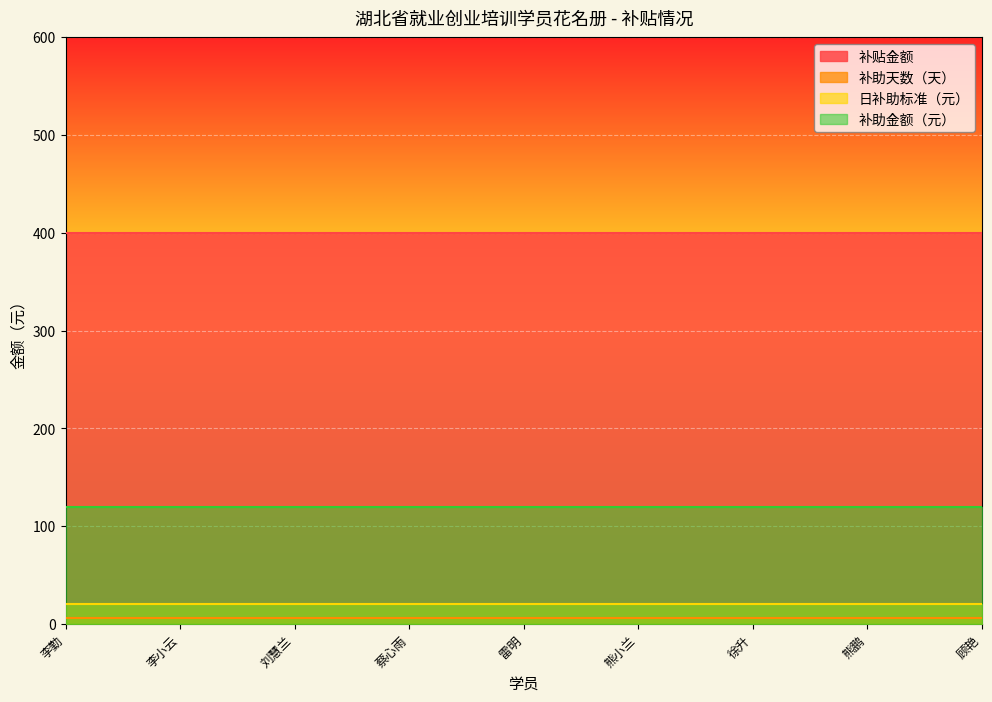

What is the maximum value shown in the chart?

400